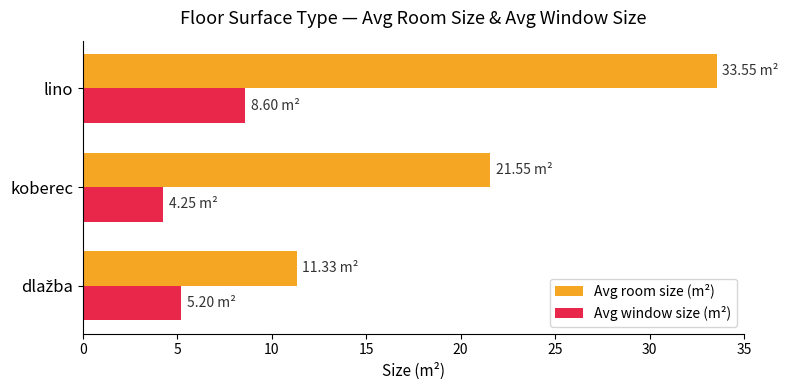

At how many categories does at least one series exceed 6?

3